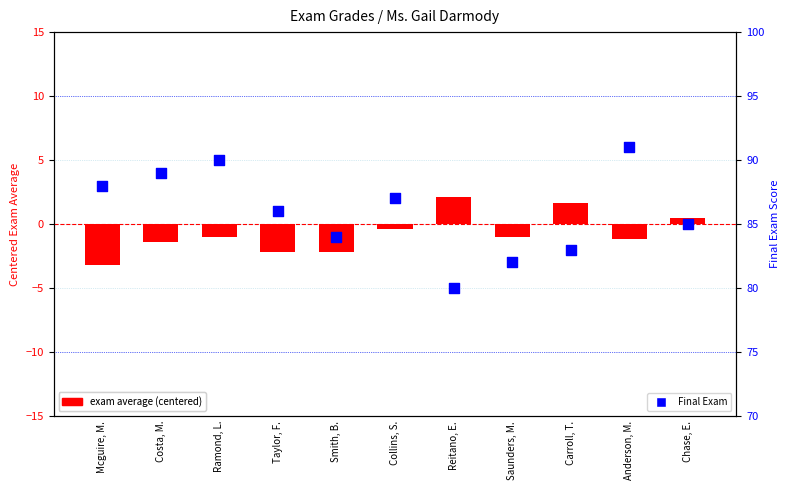

Which series has the widest spread of Y values?

Final Exam